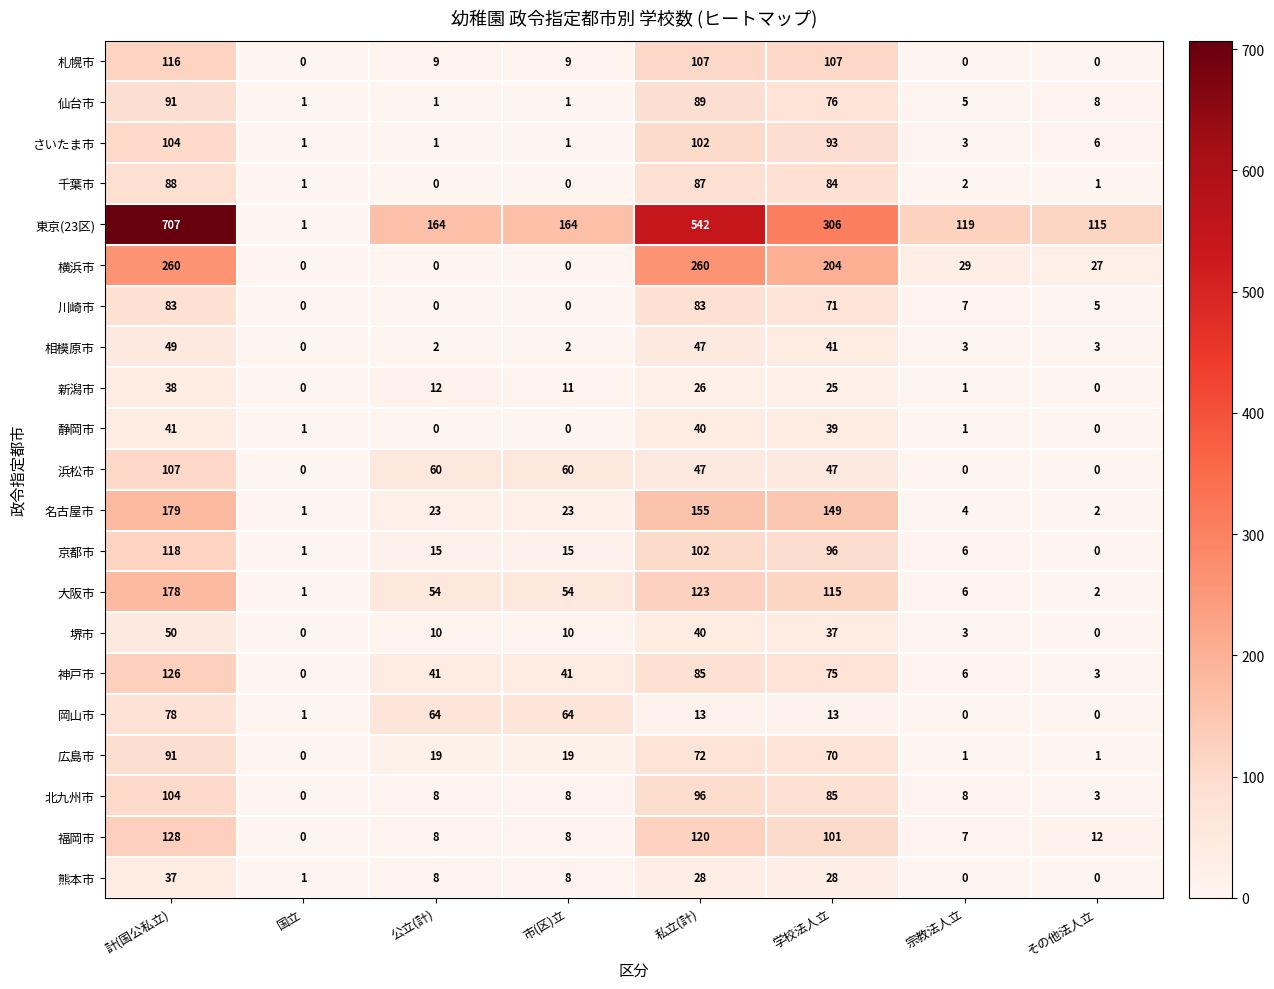

Which series has the largest total across all categories?

東京(23区)